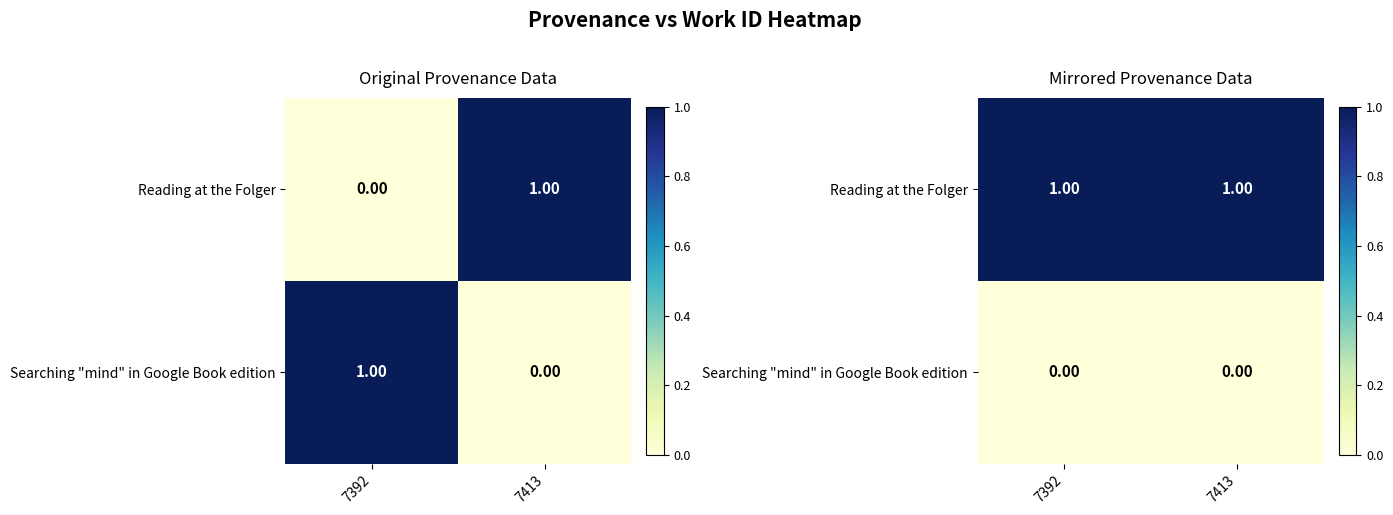

What is the maximum value shown in the chart?

1